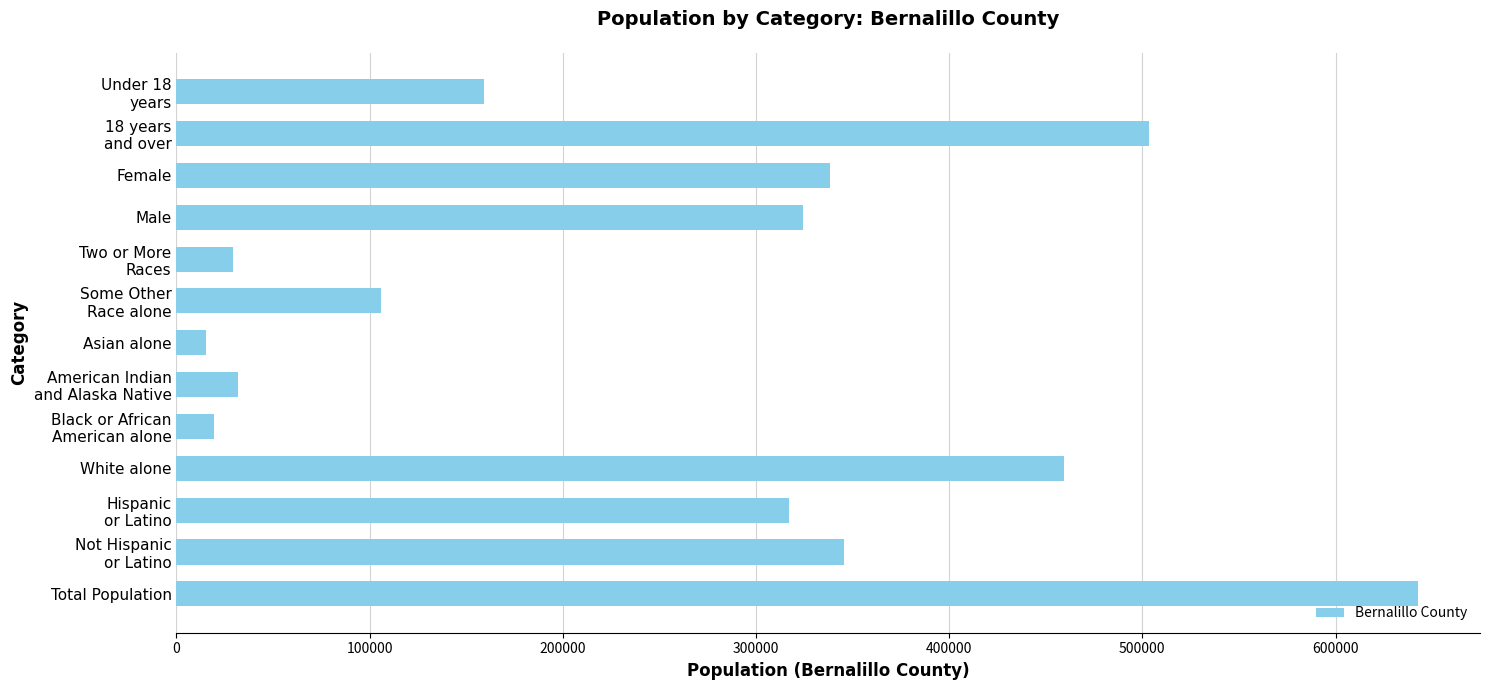

What is the change in value from White alone to Asian alone?

-444135